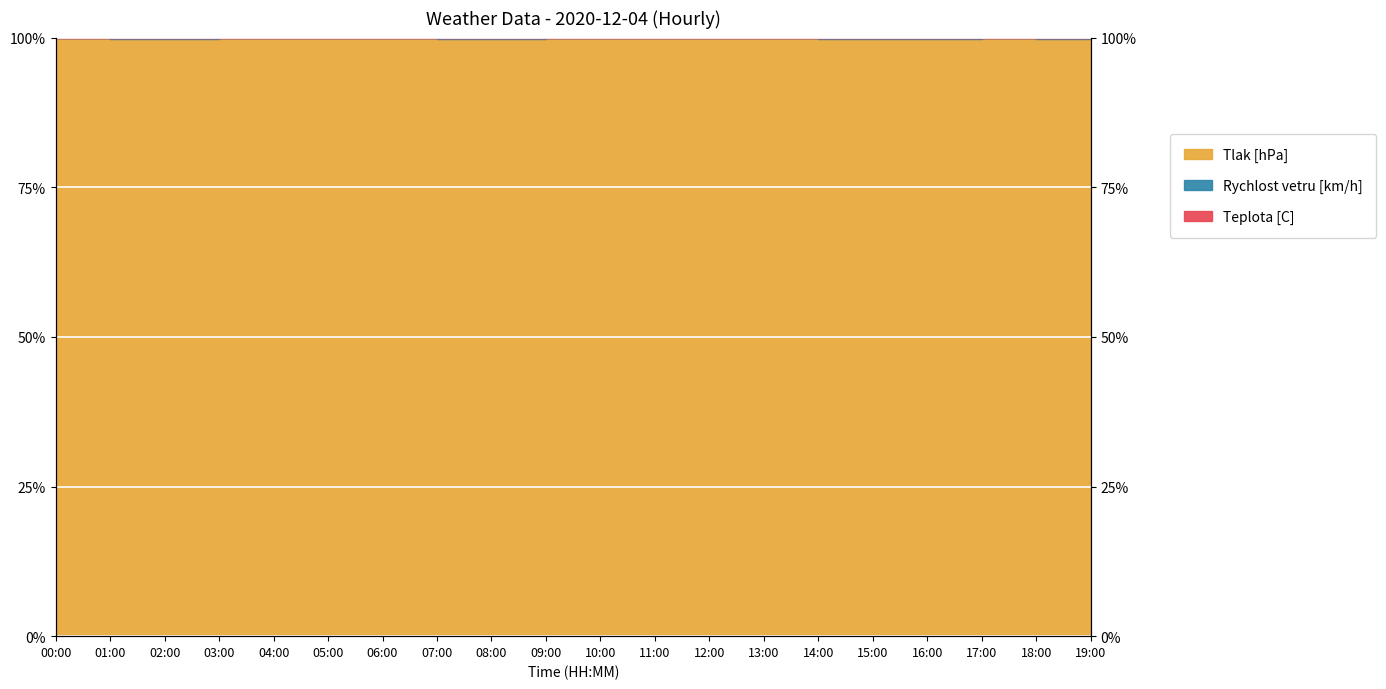

What is the difference between the second highest and minimum values in the Rychlost vetru [km/h] series?

0.2